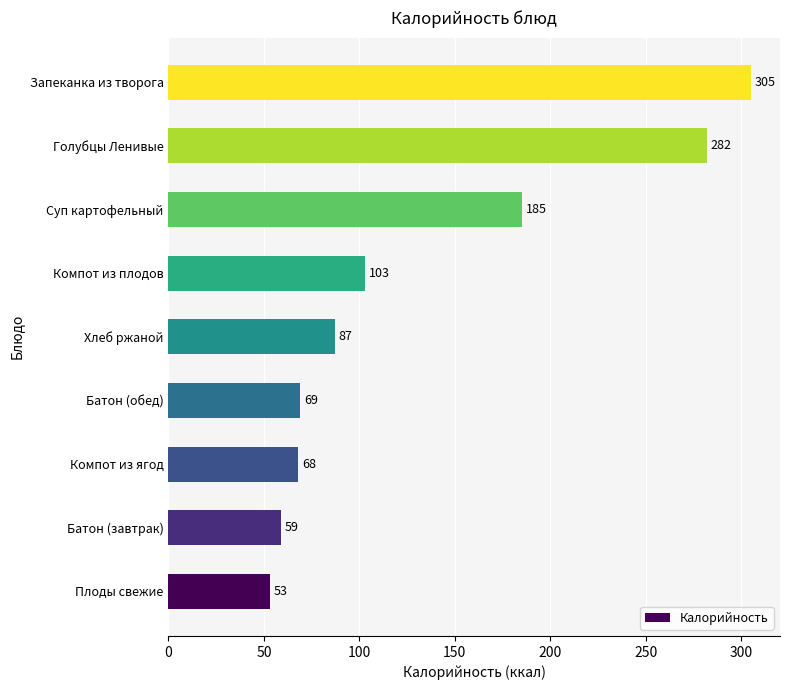

Between Хлеб ржаной and Компот из ягод, which is larger?

Хлеб ржаной